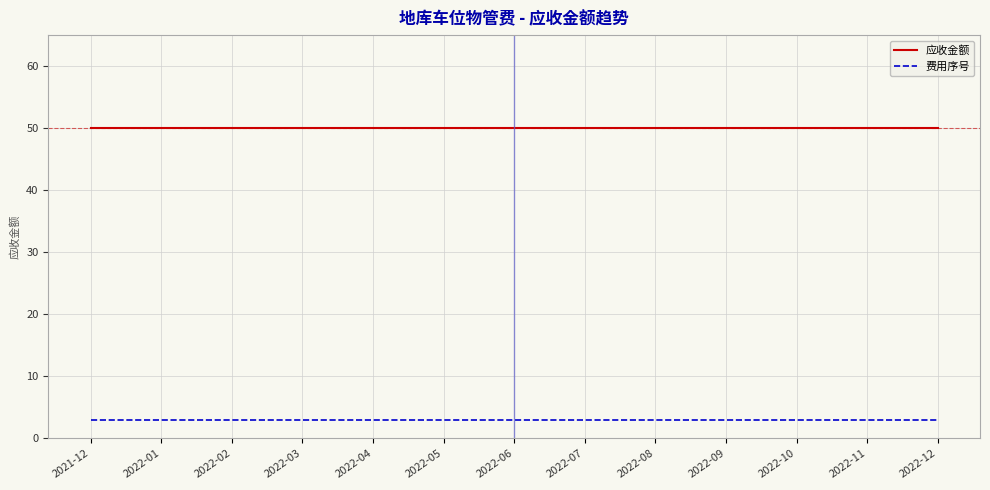

Rank the series at 2022-11 from lowest to highest value.

费用序号, 应收金额